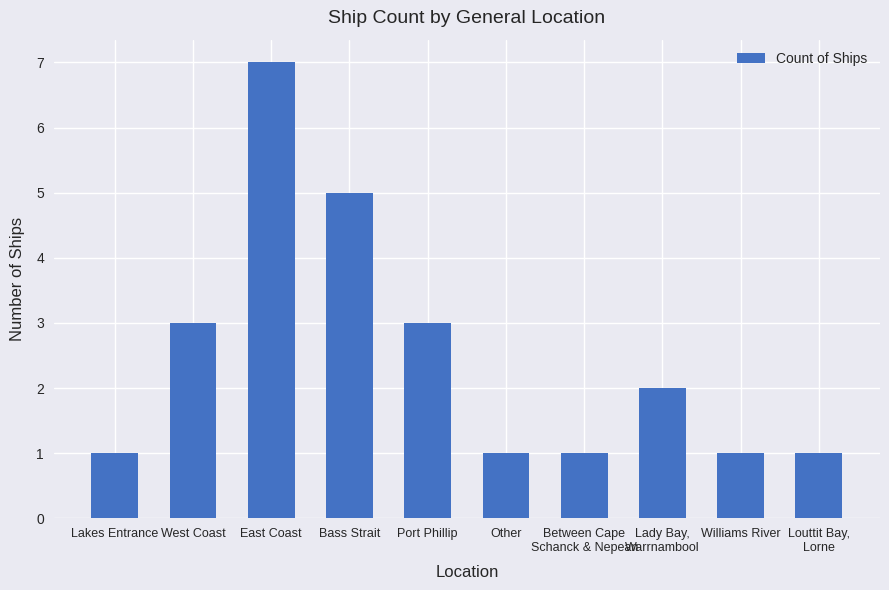

What is the approximate value at Bass Strait?

5